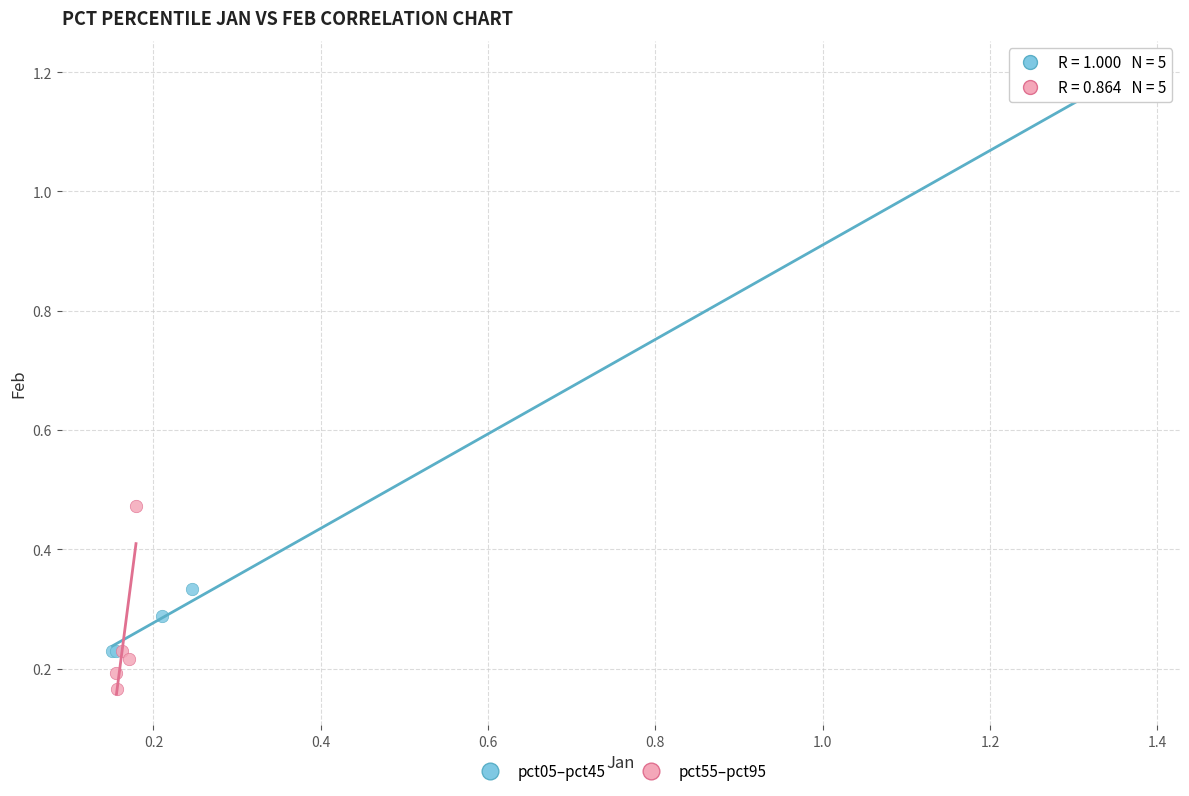

Which series has the largest Y range (max minus min)?

pct05–pct45